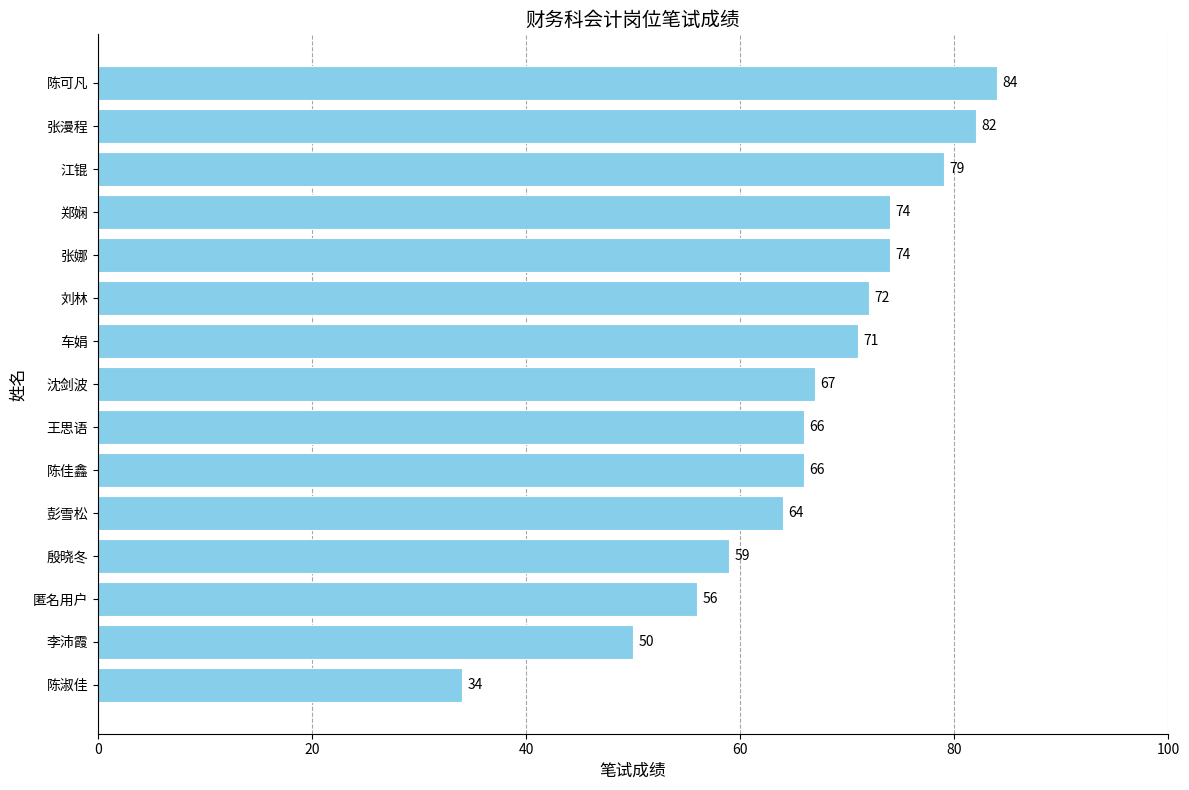

What is the smallest value displayed?

34